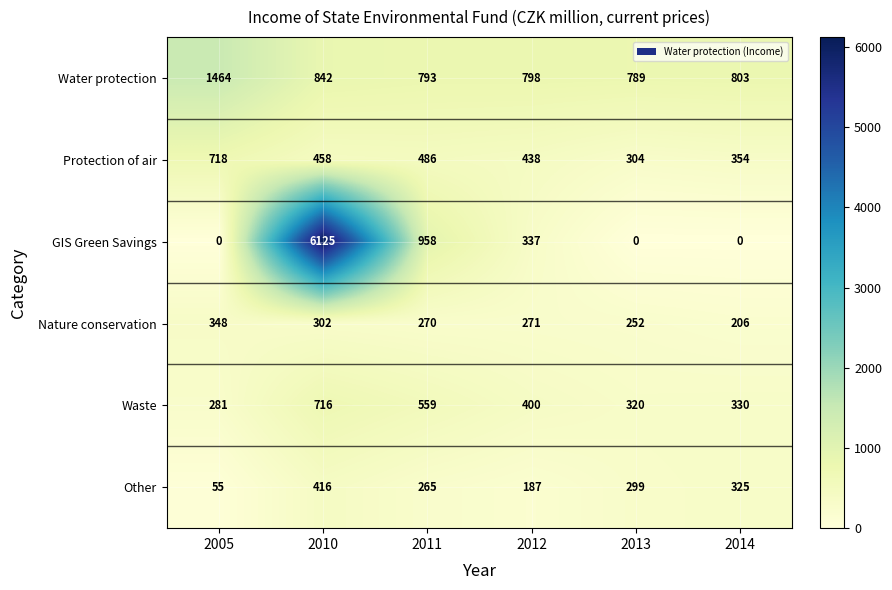

At which label does GIS Green Savings first exceed 337?

2010